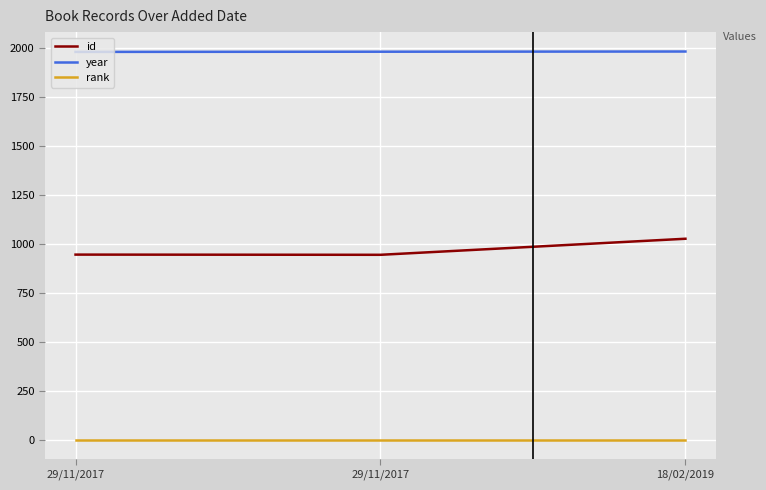

Where is rank nearest to the value 1?

29/11/2017